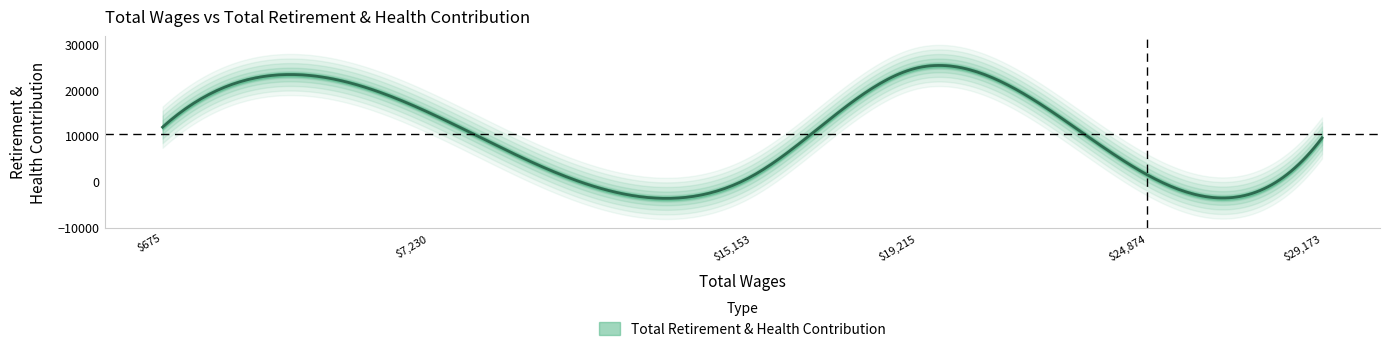

What is the label of the 4th point from the left?

19215.0